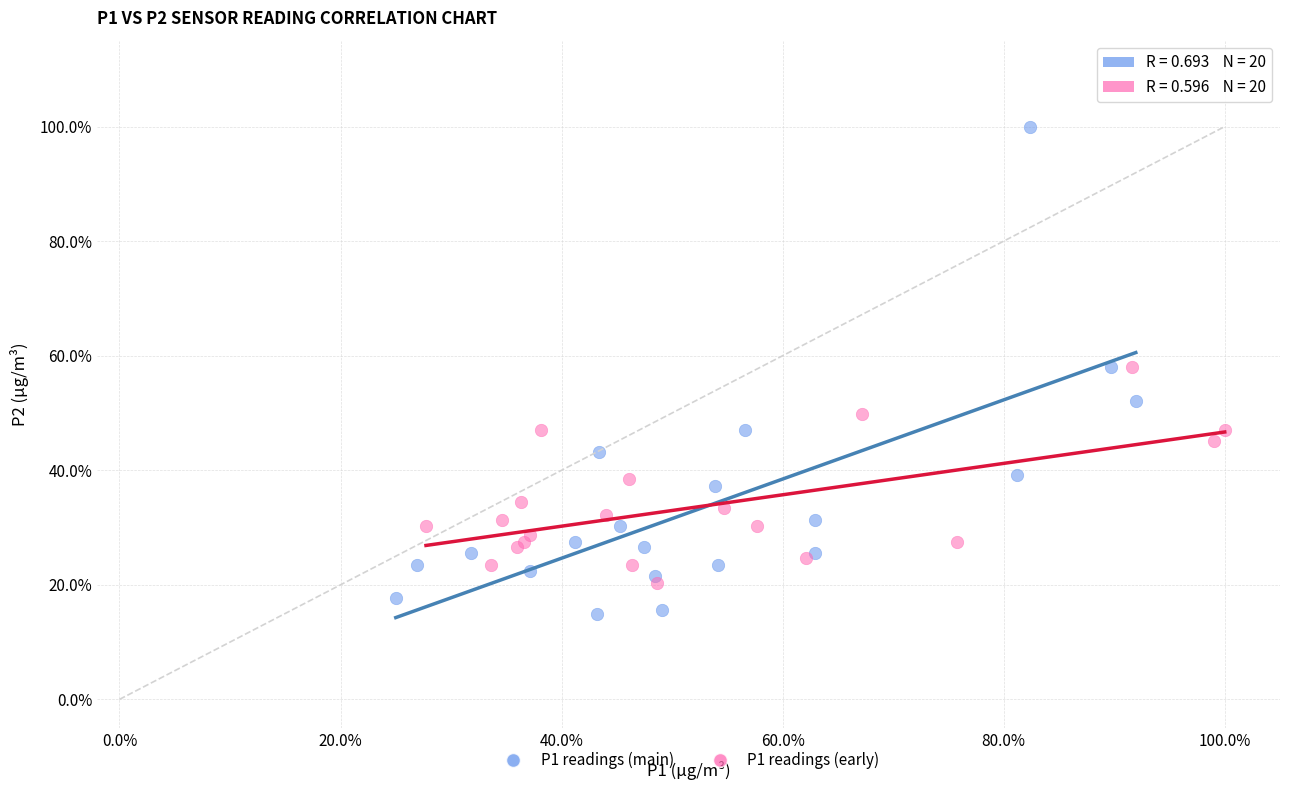

What are all the series names shown in the legend?

P1 readings (main), P1 readings (early)